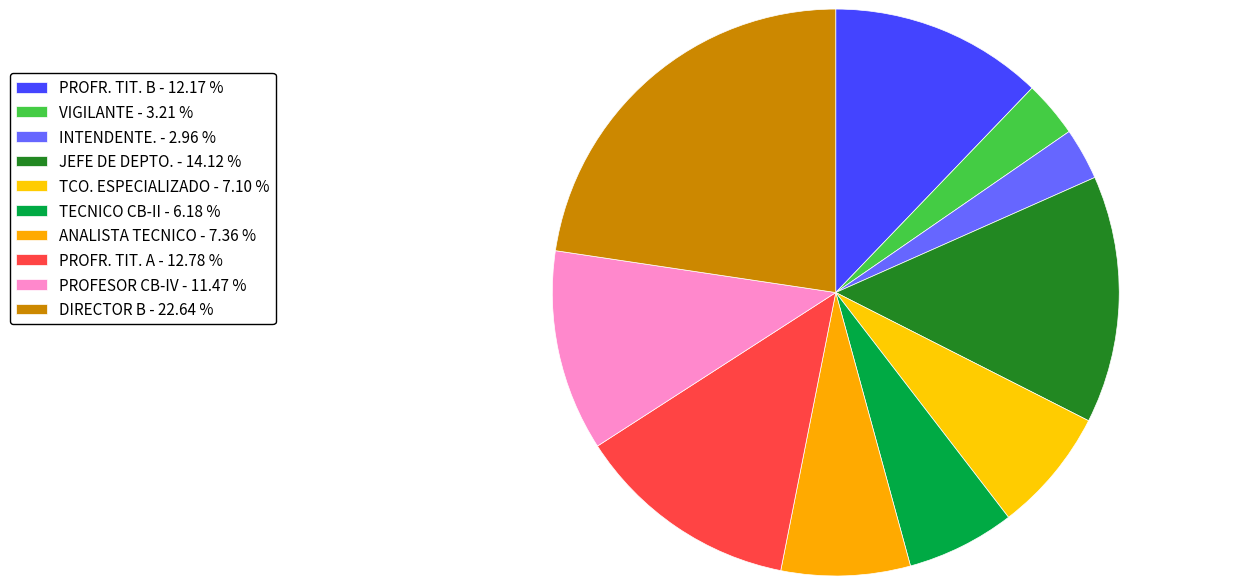

How many slices are in this pie chart?

10